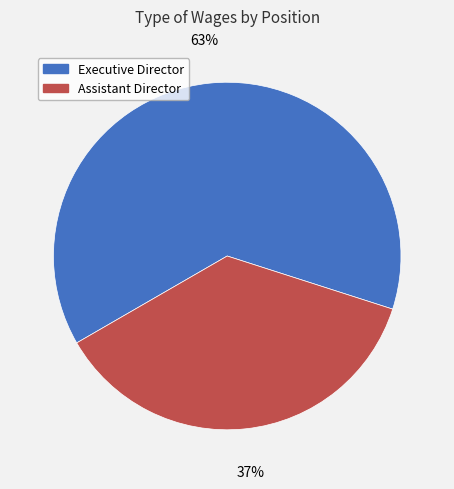

Rank the categories by value from highest to lowest.

Executive Director, Assistant Director